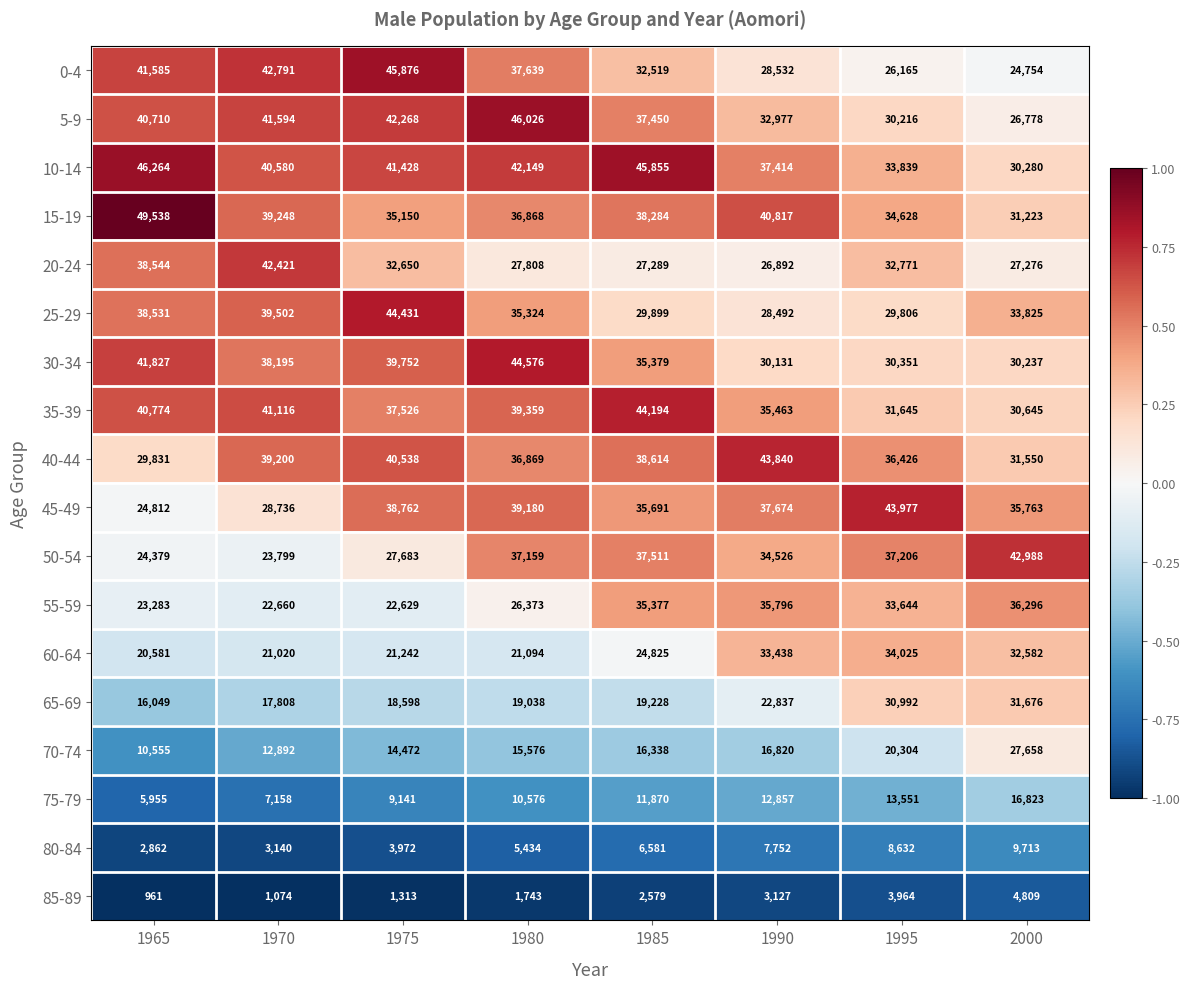

The 30-34 series shows 19633 at 1975. True or false?

False